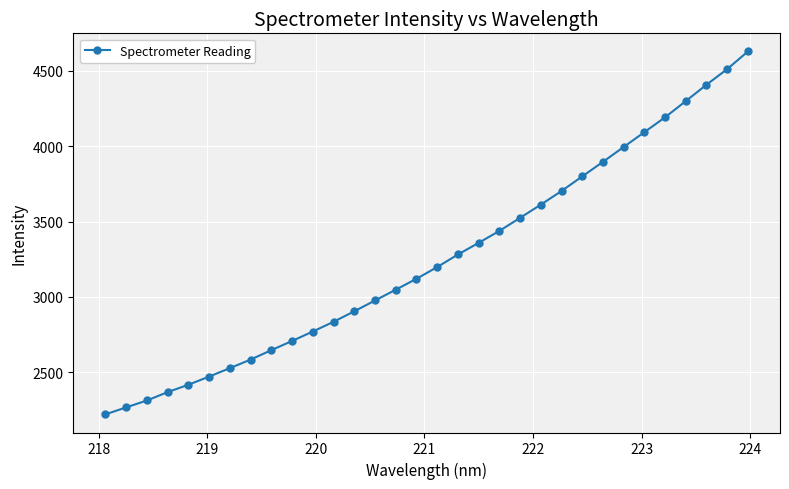

What is the greatest value displayed?

4628.6